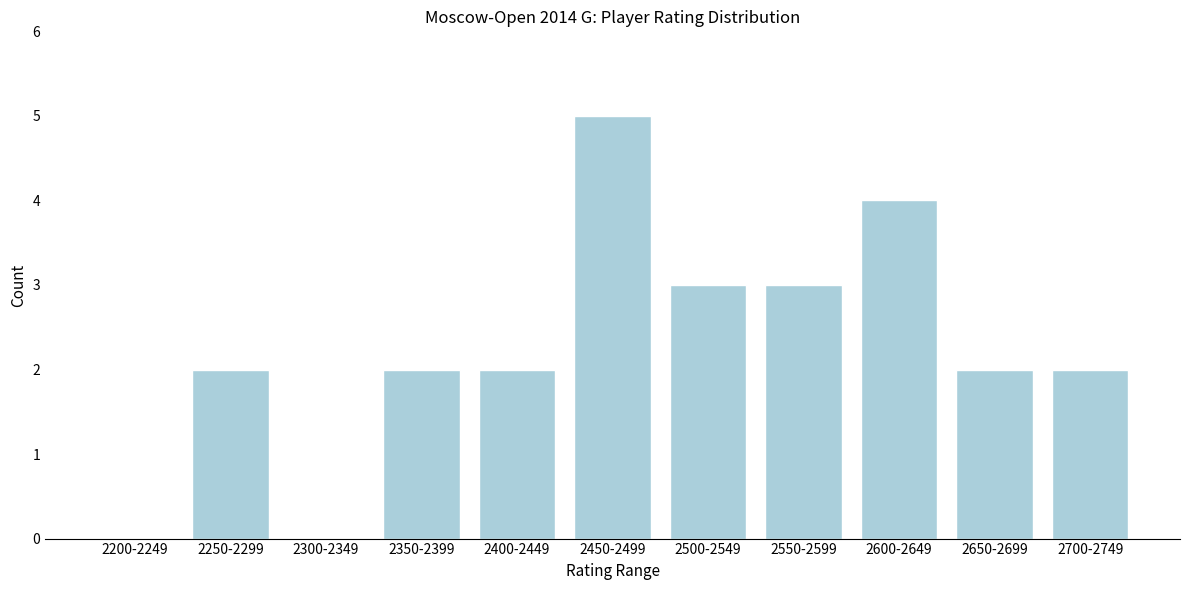

Reading left to right, list all the values displayed in this chart.

2200-2249=0	2250-2299=2	2300-2349=0	2350-2399=2	2400-2449=2	2450-2499=5	2500-2549=3	2550-2599=3	2600-2649=4	2650-2699=2	2700-2749=2